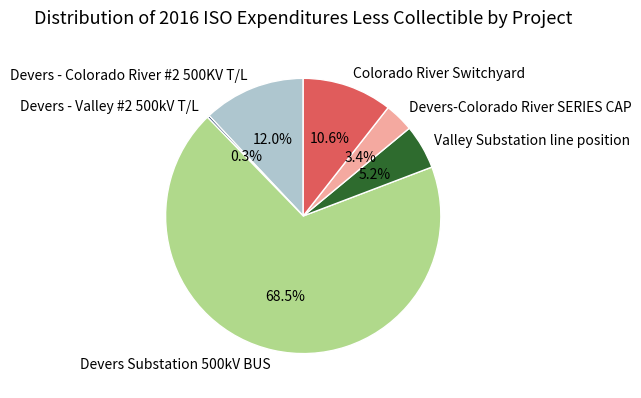

To the nearest percent, what percentage of the pie is Valley Substation line position?

5%